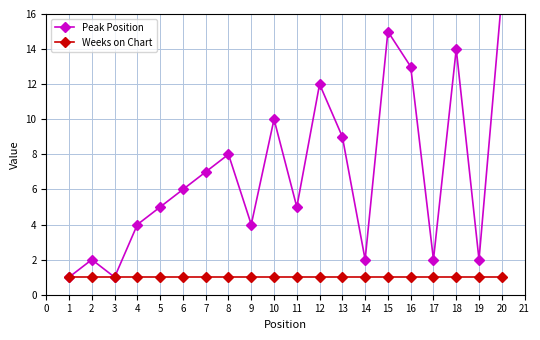

What is the difference between the second highest and minimum values in the Peak Position series?

14